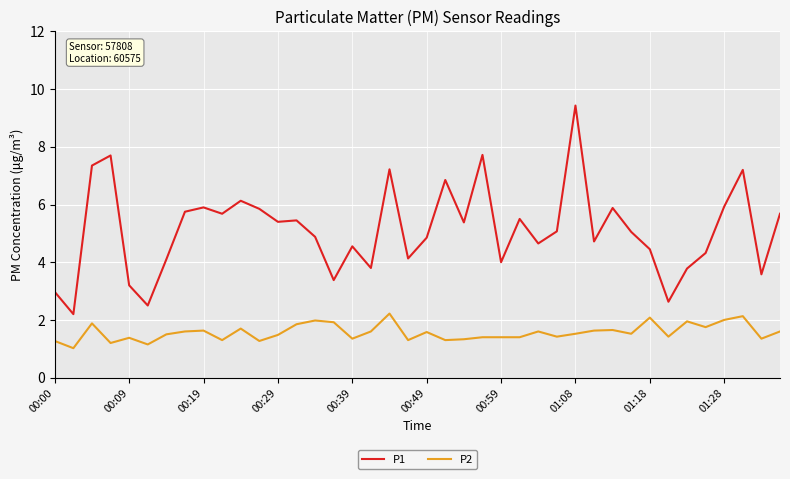

True or false: P2 and P1 intersect in this chart.

False